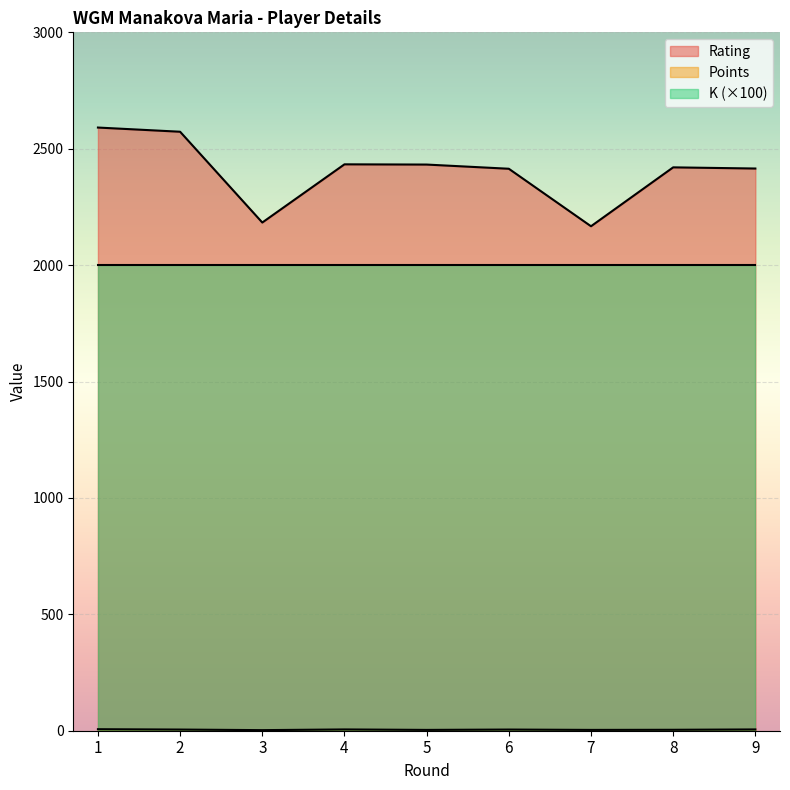

Is it true that Rating equals 4193.8 at 9?

False